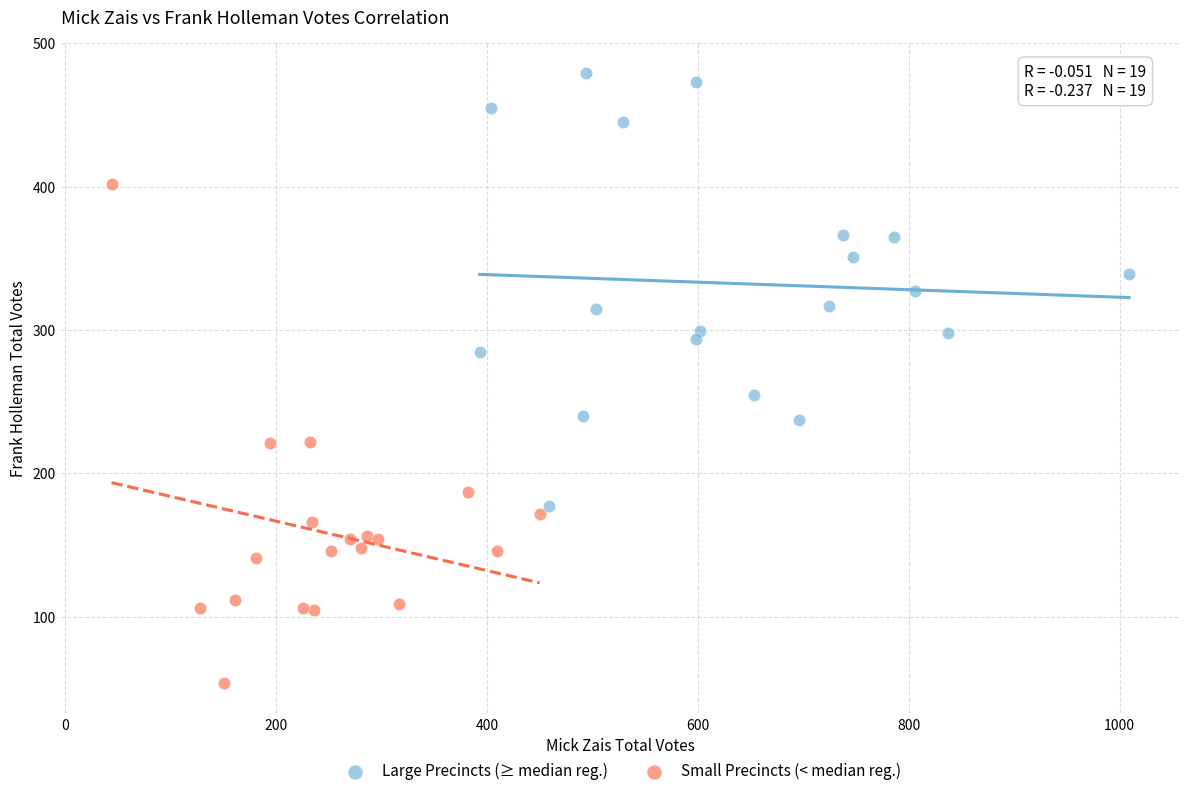

Which series reaches the minimum Y coordinate?

Small Precincts (< median reg.)